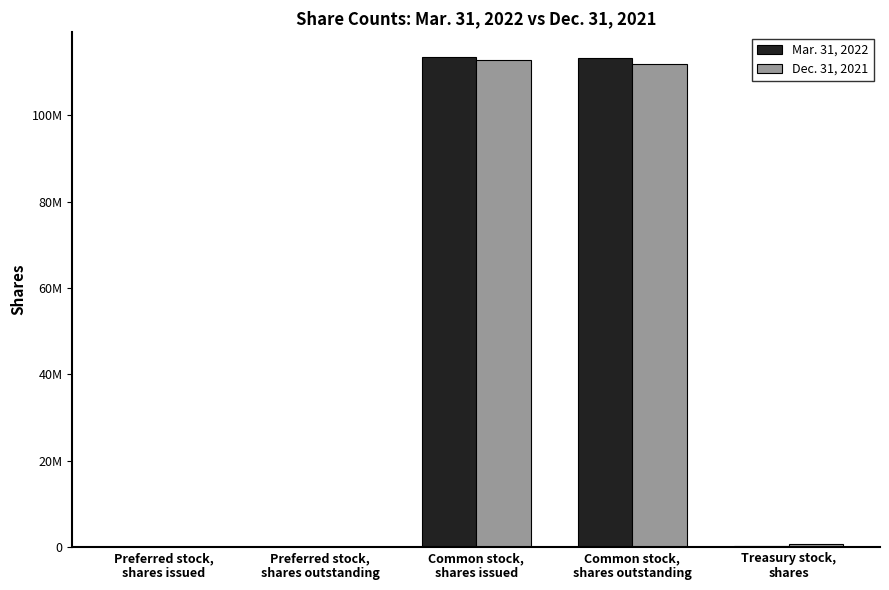

Which series has the widest spread of values?

Mar. 31, 2022